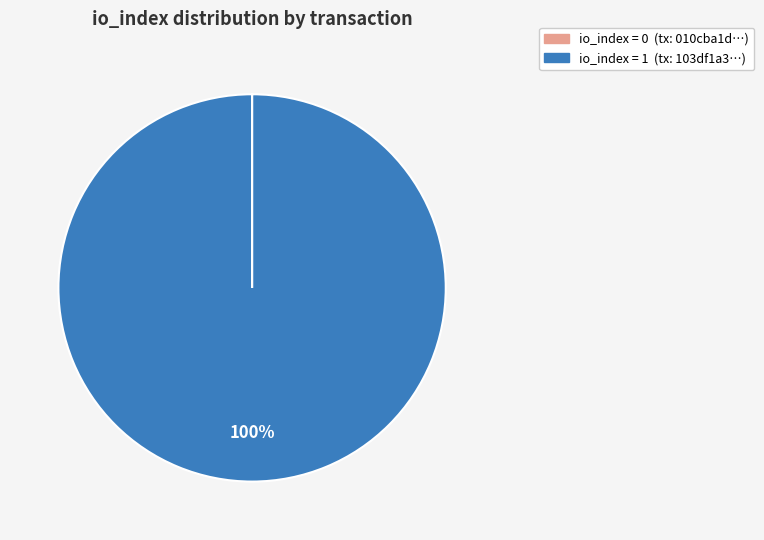

To the nearest percent, what is the average slice percentage?

50%